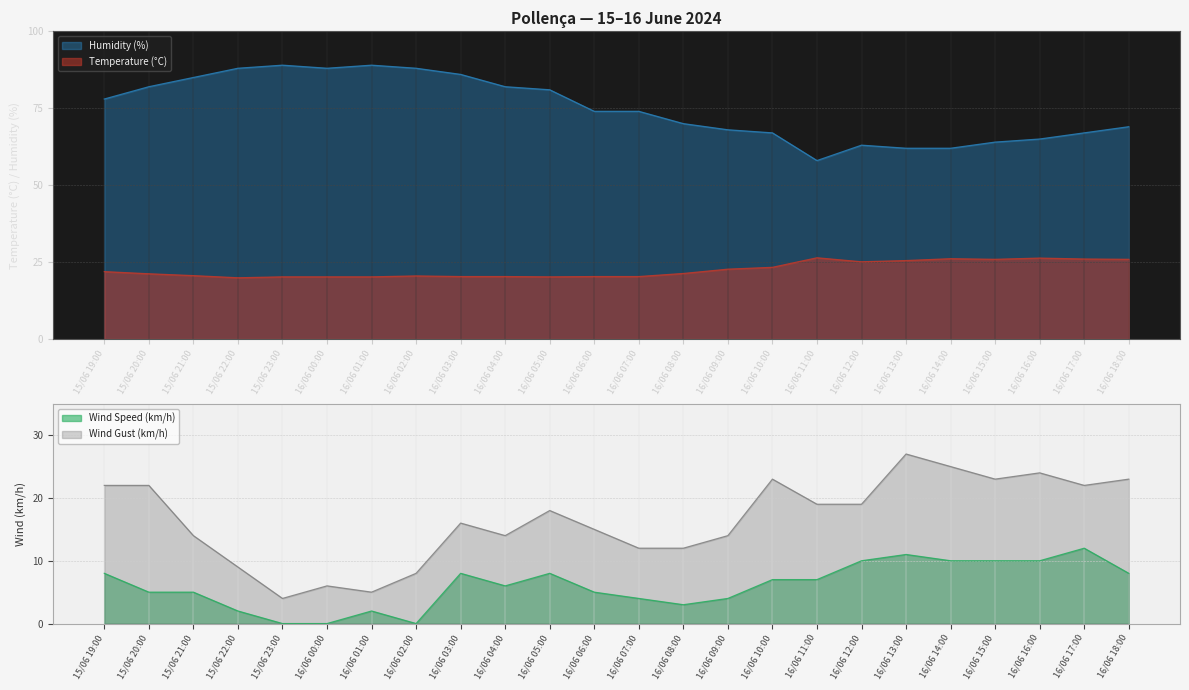

What is the label of the 21st point from the right?

15/06 22:00